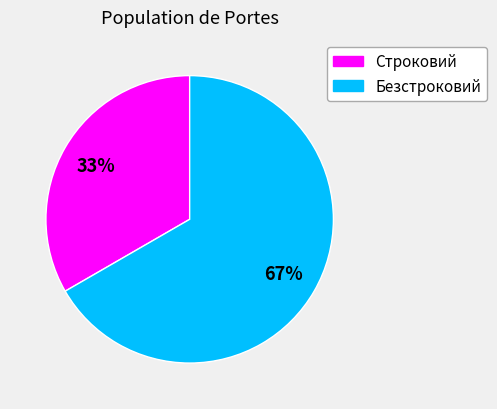

To the nearest percent, what is the combined percentage of Безстроковий and Строковий?

100%